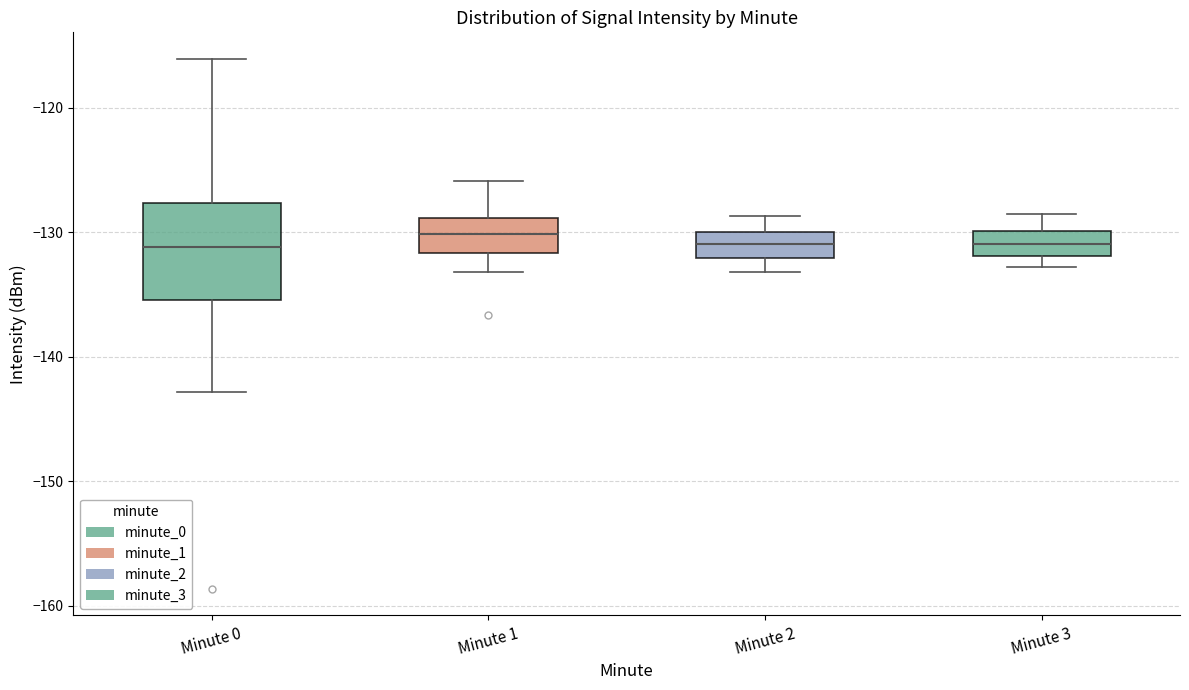

Which box is the tallest, from its lower edge to its upper edge?

Minute 0